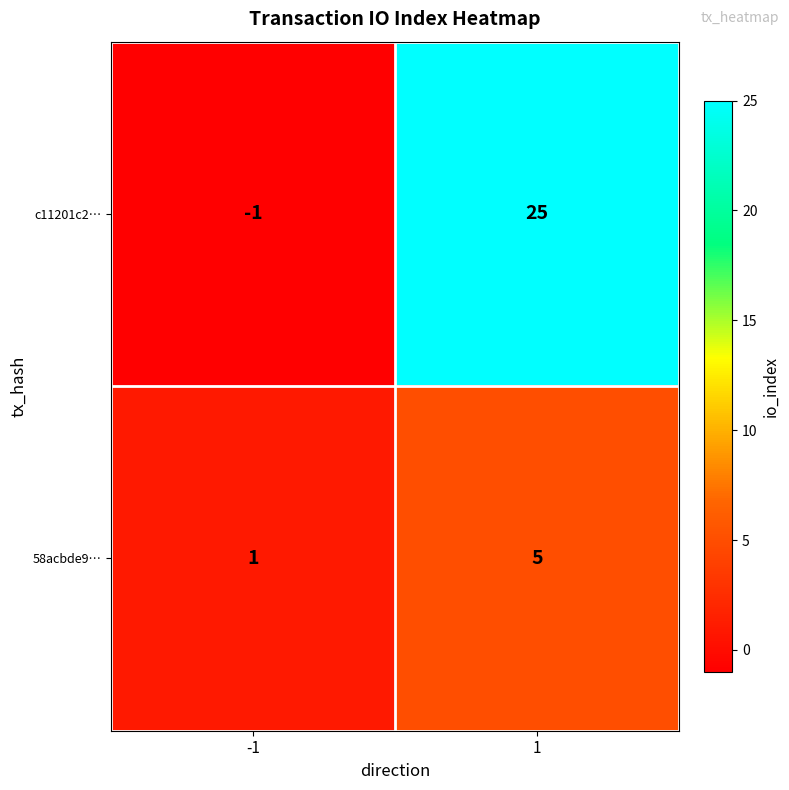

True or false: 58acbde9… has a value of 1 at -1.

True